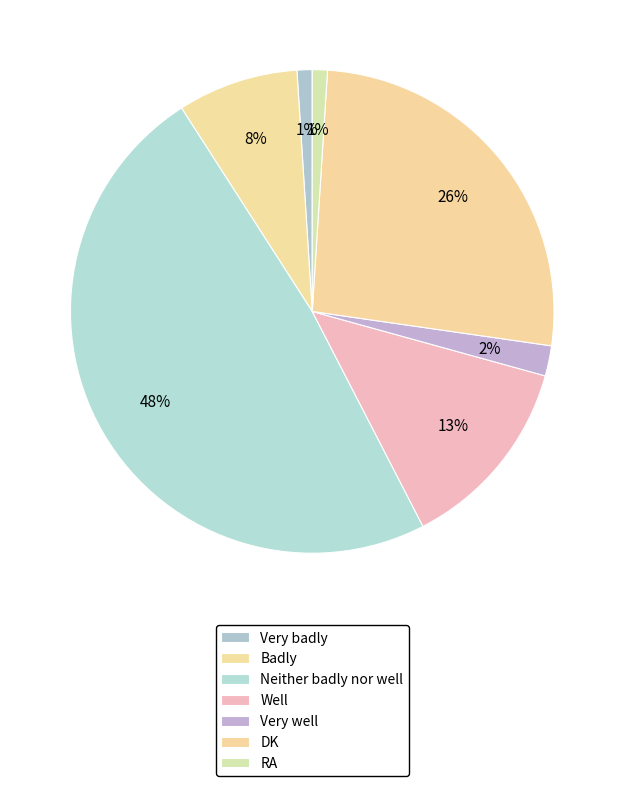

Is the sum of RA and Very badly greater than half?

No